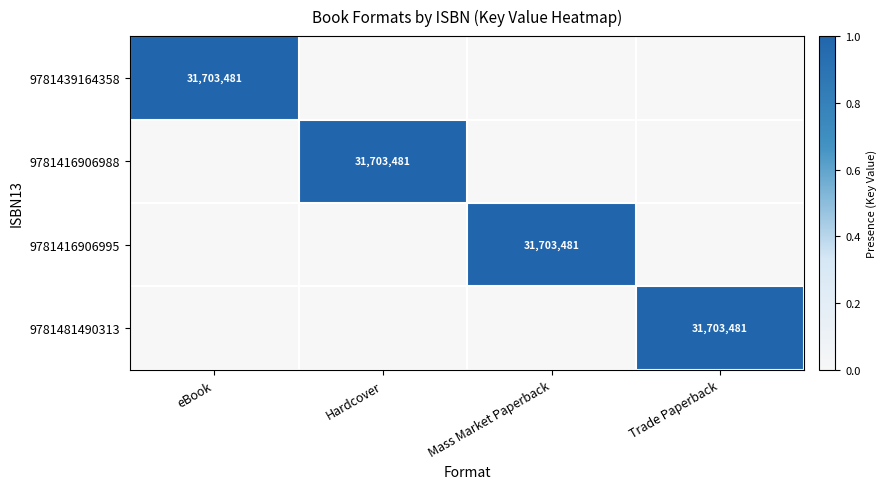

Rank the categories by 9781481490313 value from highest to lowest.

Trade Paperback, eBook, Hardcover, Mass Market Paperback